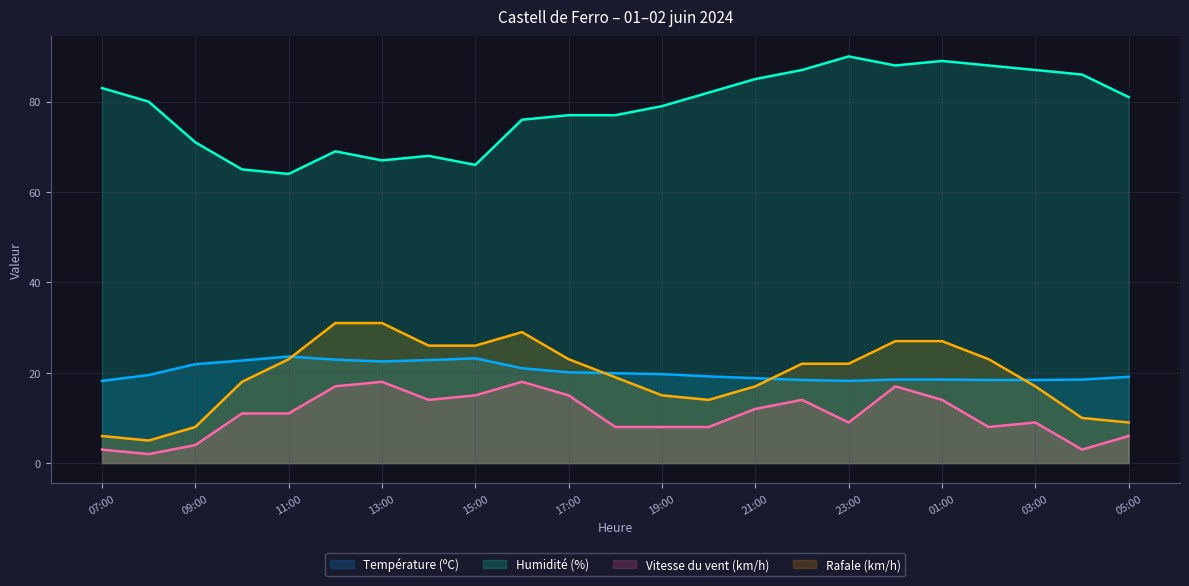

True or false: Vitesse du vent (km/h) has a value of 12.3 at 20:00.

False